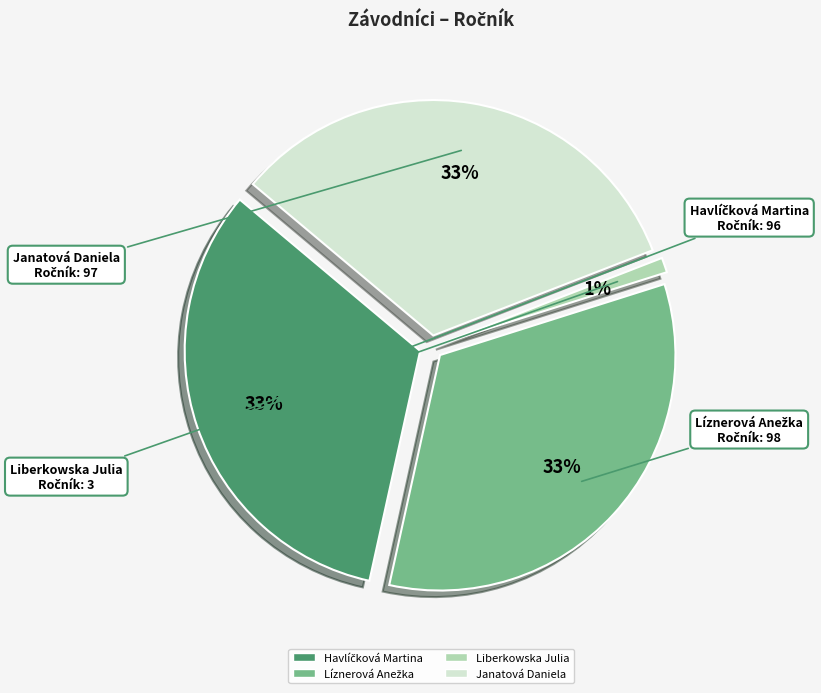

The Liberkowska Julia slice represents 8% of the pie. True or false?

False